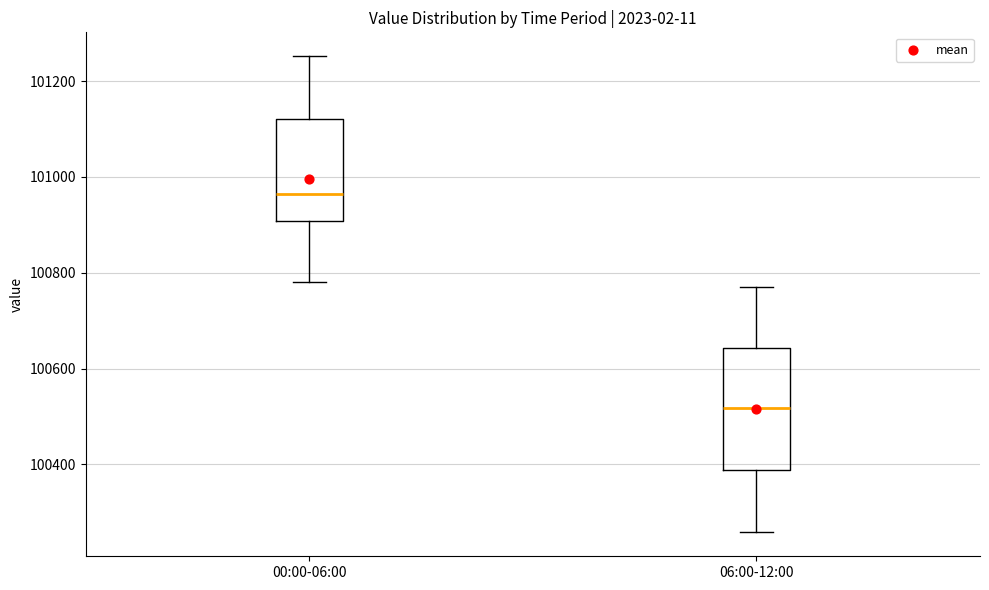

Which box is the tallest, from its lower edge to its upper edge?

06:00-12:00